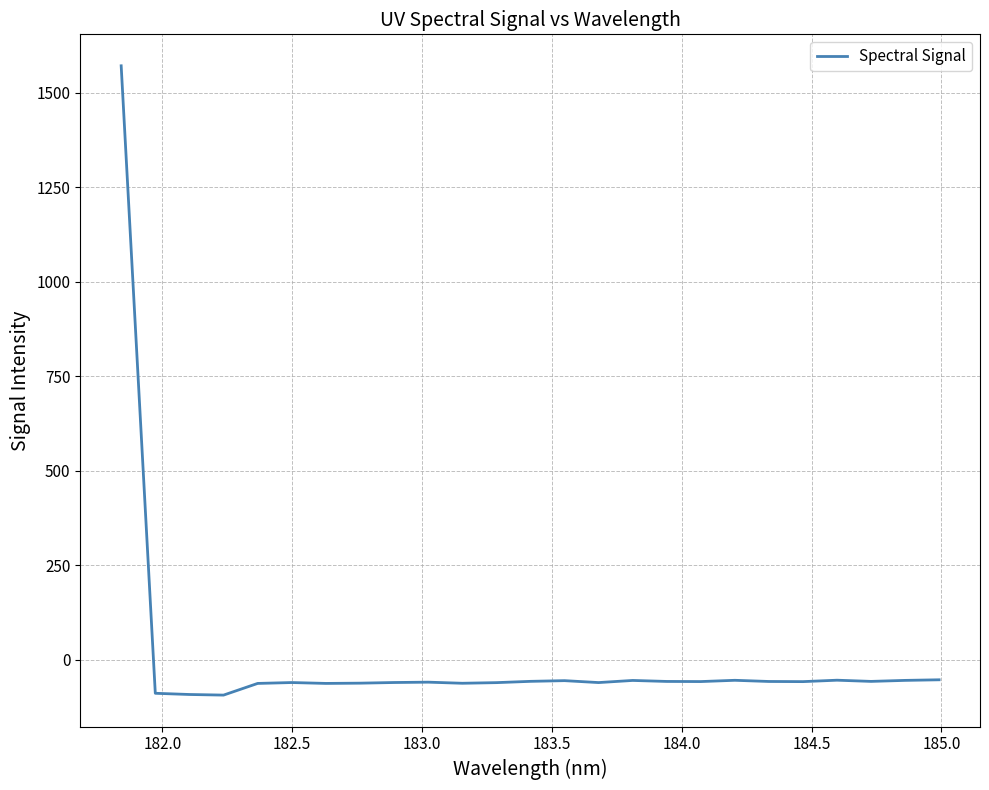

What is the minimum value shown in the chart?

-93.0